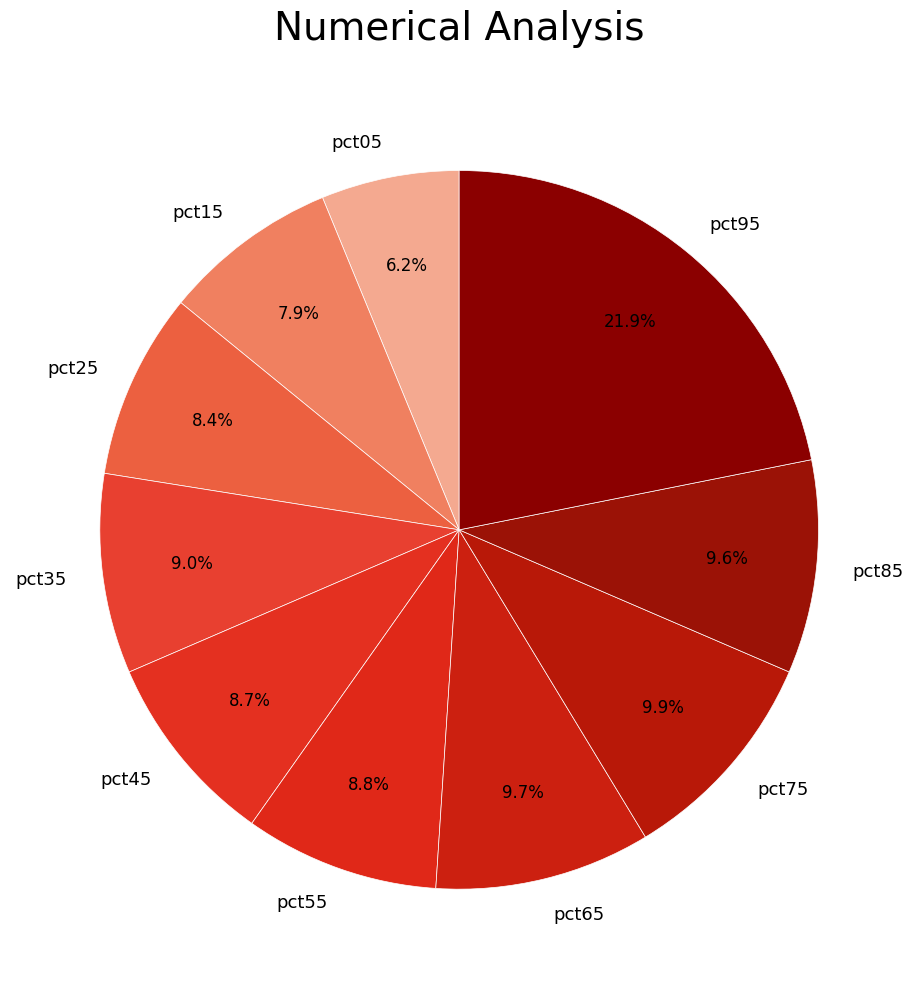

Is it true that pct95 is 22% of the pie?

True